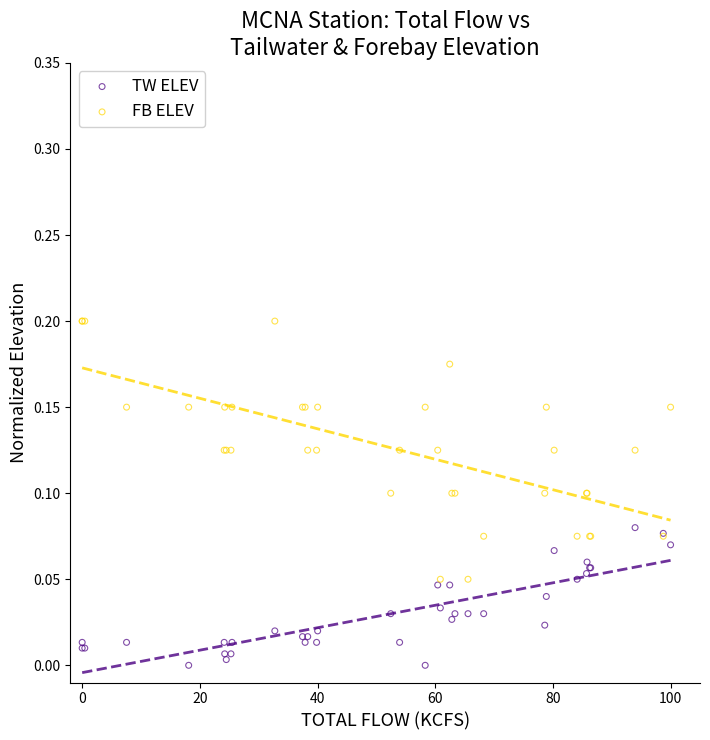

Which series contains the highest Y value?

FB ELEV